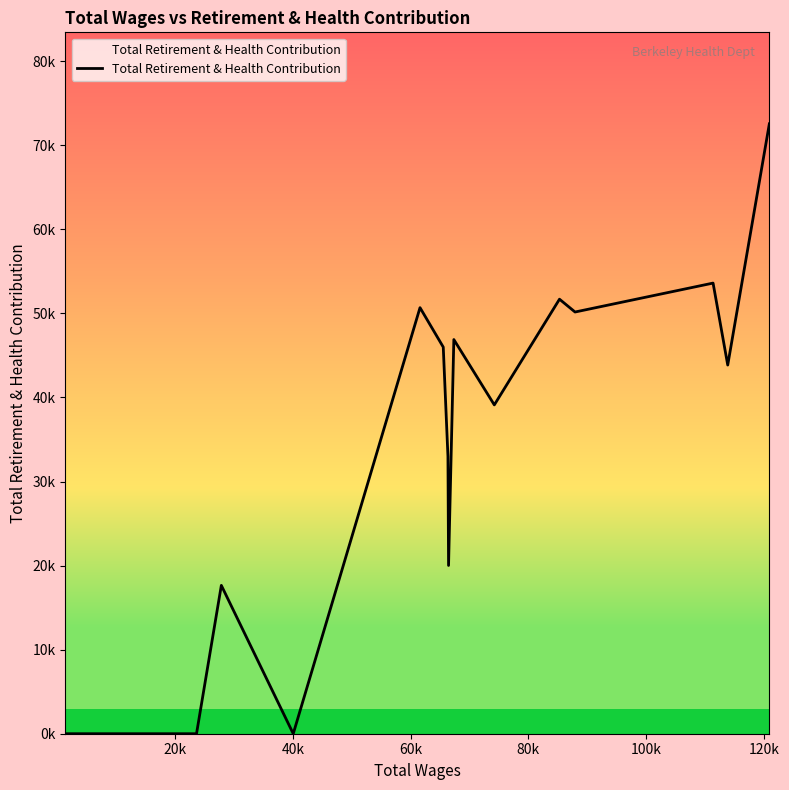

Does the chart have visible grid lines?

No